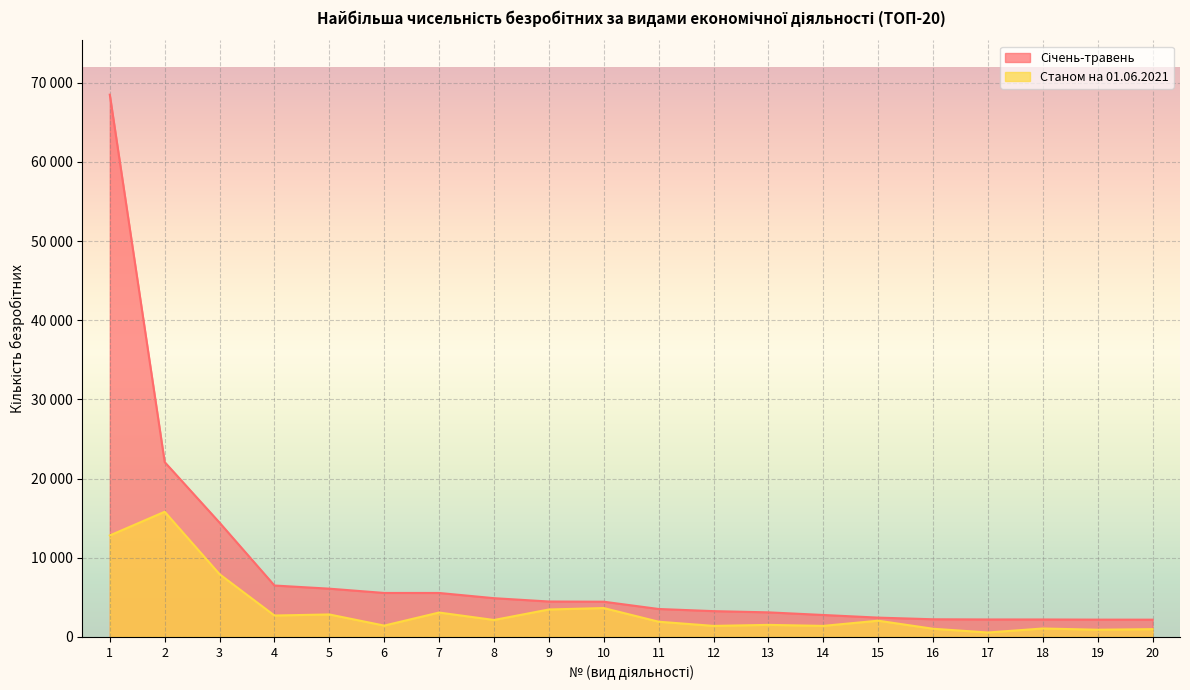

Which label corresponds to the smallest value in the chart?

17